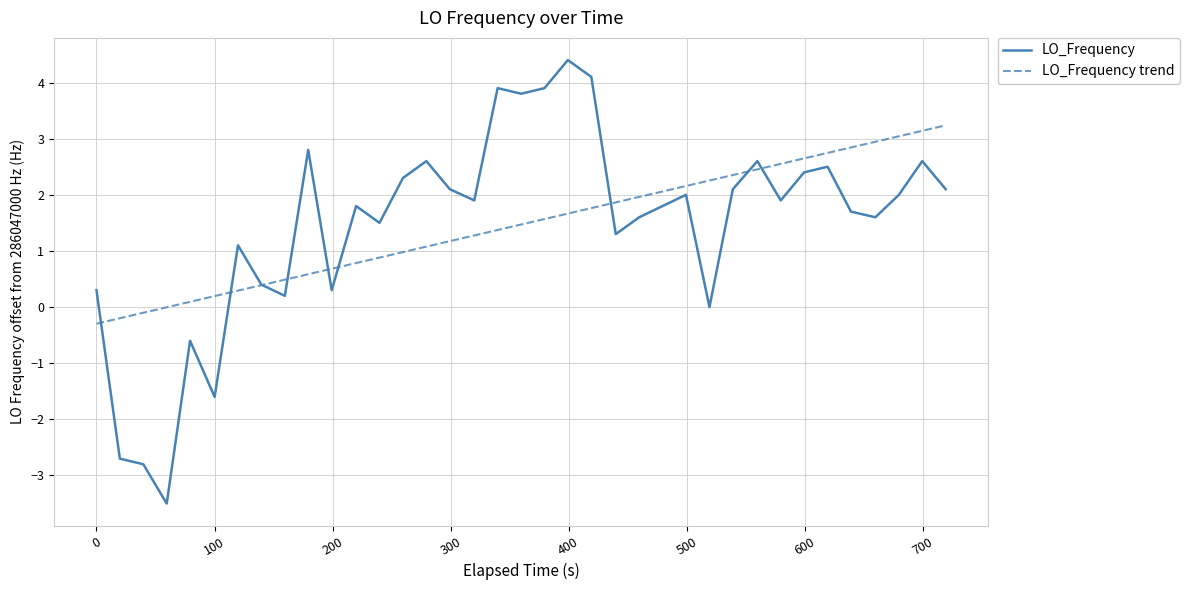

Is this an area chart (filled region under the line)?

No